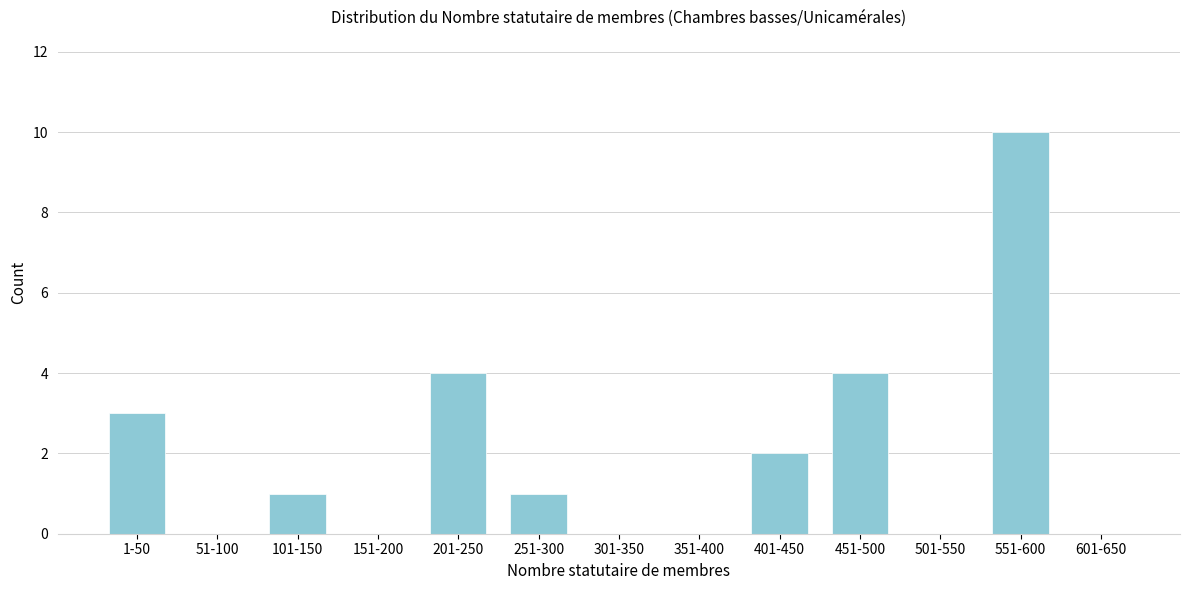

Reading left to right, extract all data points from this chart.

1-50=3	51-100=0	101-150=1	151-200=0	201-250=4	251-300=1	301-350=0	351-400=0	401-450=2	451-500=4	501-550=0	551-600=10	601-650=0